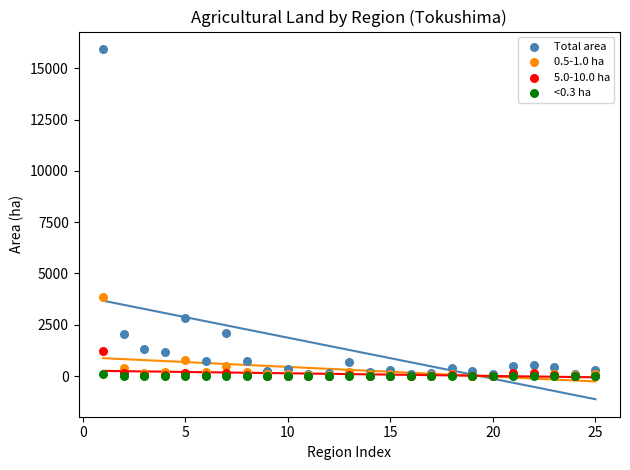

What are all the series names shown in the legend?

Total area, 0.5-1.0 ha, 5.0-10.0 ha, <0.3 ha